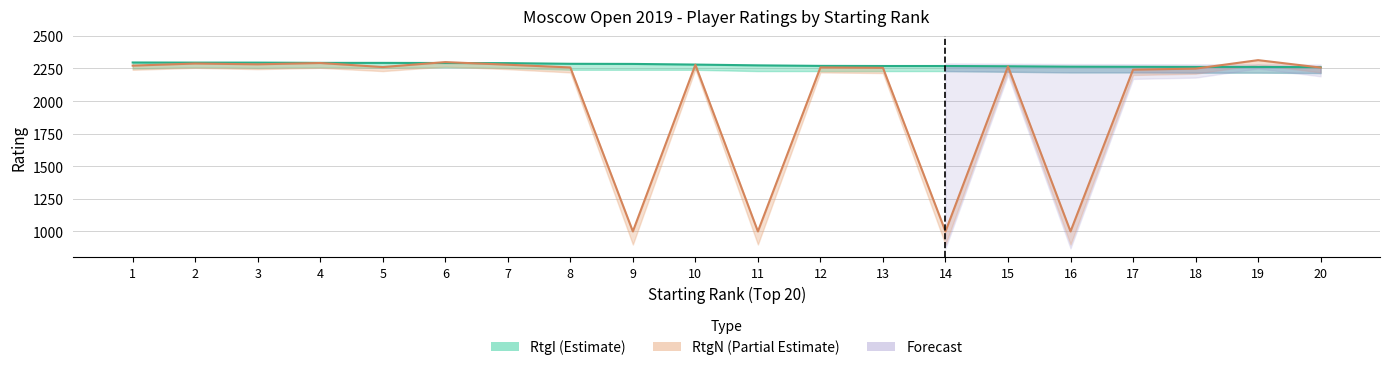

The value of RtgI at 19 is 4008. True or false?

False